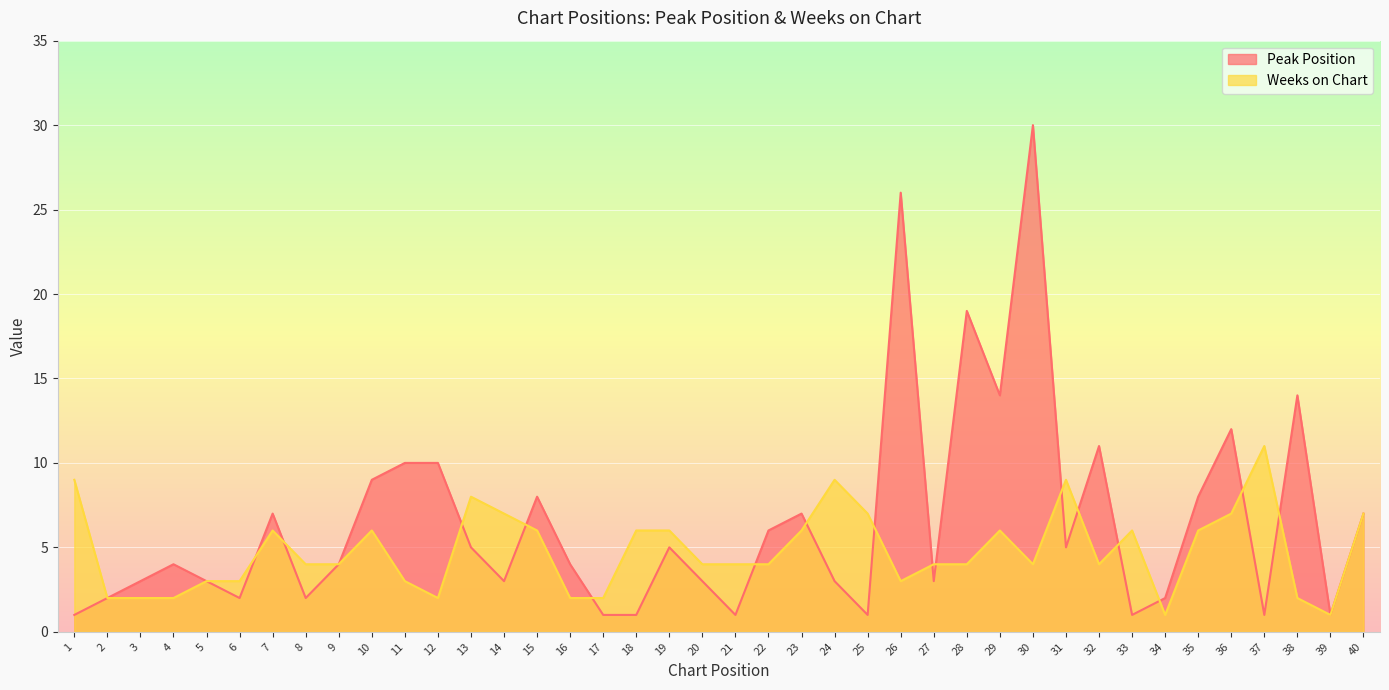

What is the total value across all series at 18?

7